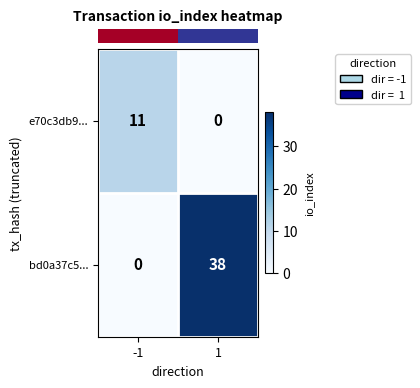

What is the difference between the e70c3db9... values at 1 and -1?

11